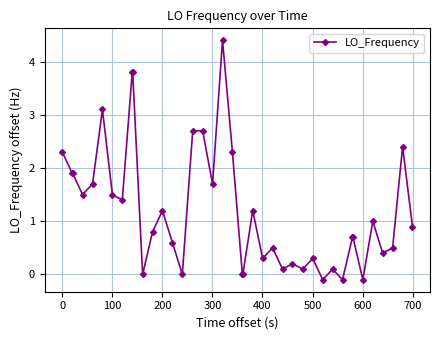

What is the minimum value shown in the chart?

-0.1